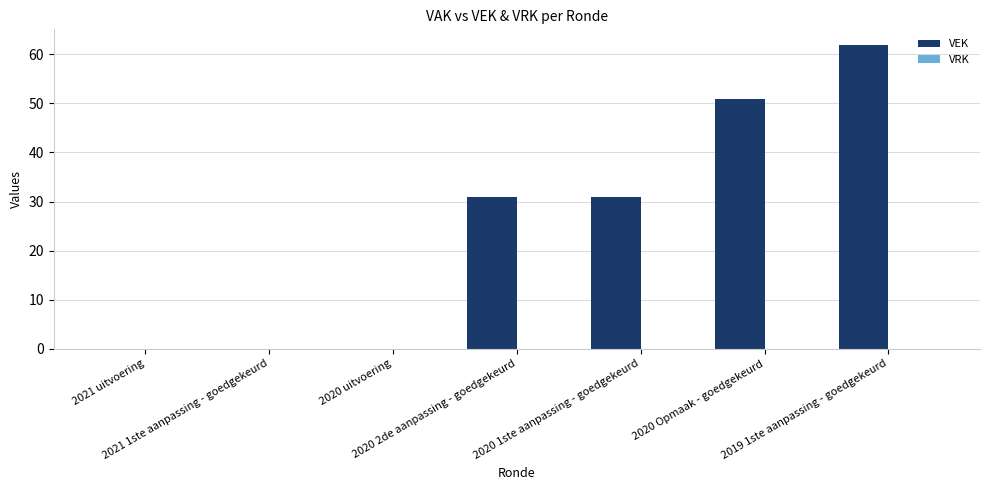

What is the sum of all values?

175